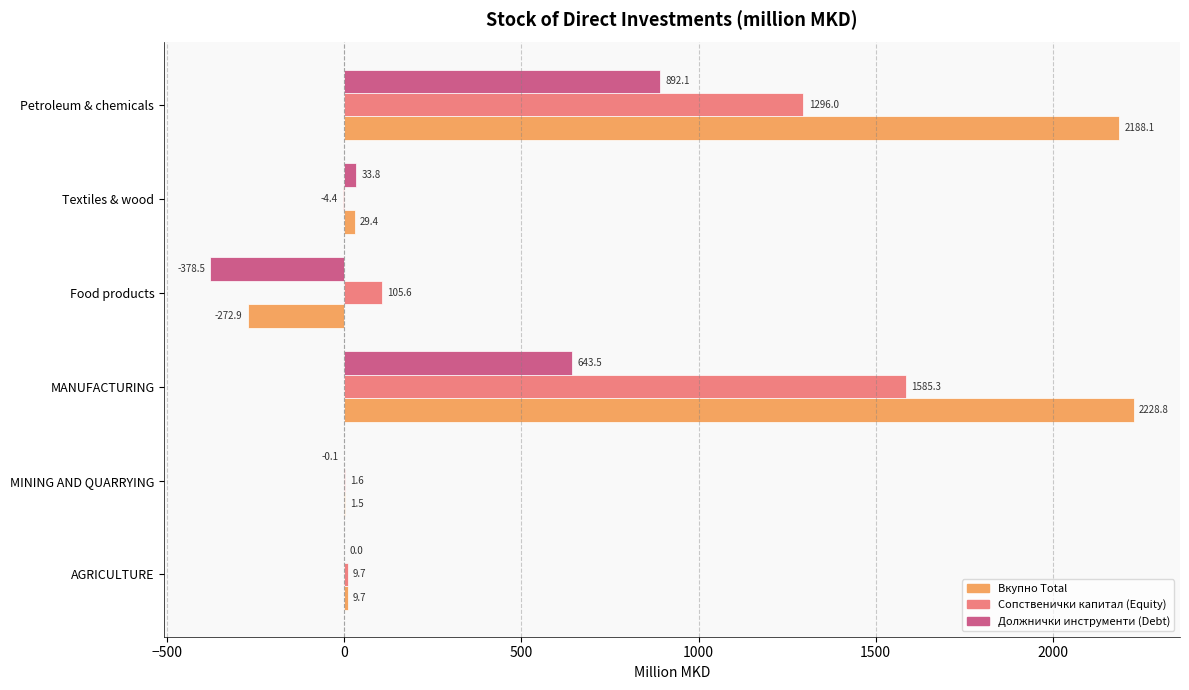

At which label is Вкупно Total closest to 977?

Textiles & wood